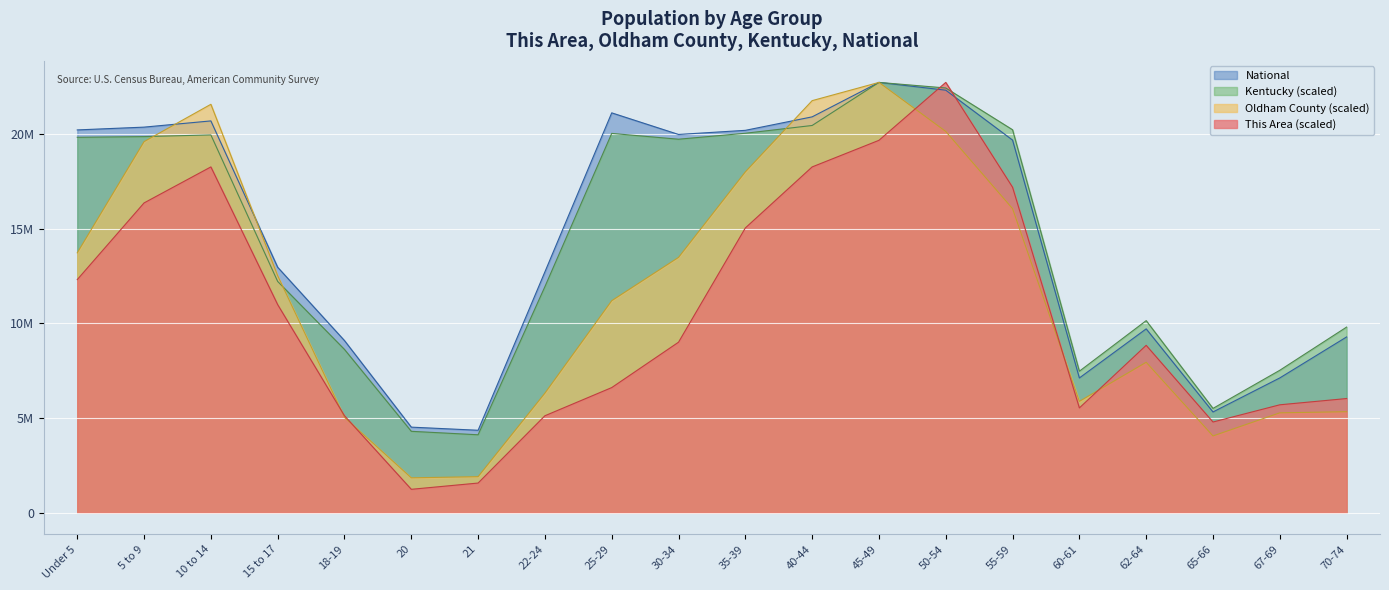

Reading left to right, what are all the values shown in this chart?

This Area: 12303927.5	16350185.5	18249449.5	10982700.4	5119755.1	1238650.4	1568957.2	5119755.1	6606135.6	9000859.7	15028958.4	18249449.5	19653253.3	22708591.0	17175952.5	5532638.5	8835706.3	4789448.3	5697791.9	6028098.7
Oldham County: 13716598.6	19584254.7	21553509.0	12509377.5	5033430.2	1844922.6	1905083.1	6312843.9	11189856.7	13475956.5	17987995.5	21746022.7	22708591.0	20121688.6	16046816.1	5879688.2	7941188.7	4054819.1	5274072.3	5334232.8
Kentucky: 19812498.7	19849055.1	19937885.0	12206178.1	8618672.4	4298916.6	4115713.7	11931198.5	20018014.3	19710968.9	20026083.3	20435851.5	22708591.0	22414806.9	20209637.0	7470479.7	10138743.7	5507802.7	7519455.4	9798650.2
National: 20201362.0	20348657.0	20677194.0	12954254.0	9086089.0	4519129.0	4354294.0	12712576.0	21101849.0	19962099.0	20179642.0	20890964.0	22708591.0	22298125.0	19664805.0	7113727.0	9704197.0	5319902.0	7115361.0	9278166.0